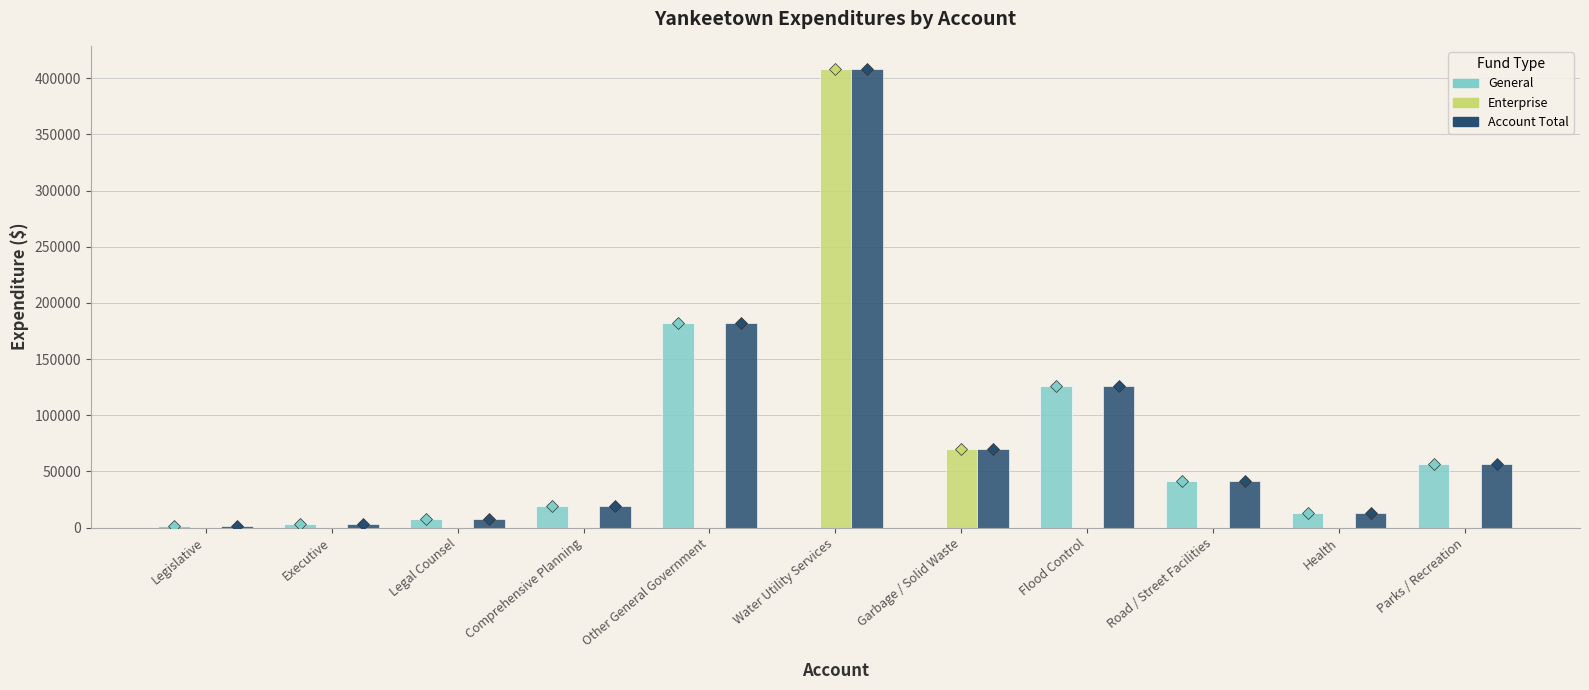

Is it true that Account Total equals 12858 at Health?

True